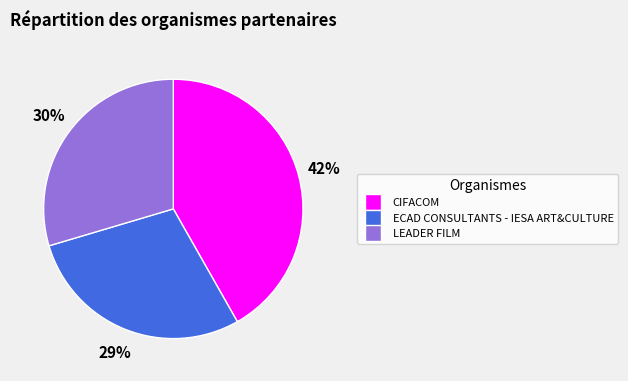

To the nearest percent, what is the average slice percentage?

33%